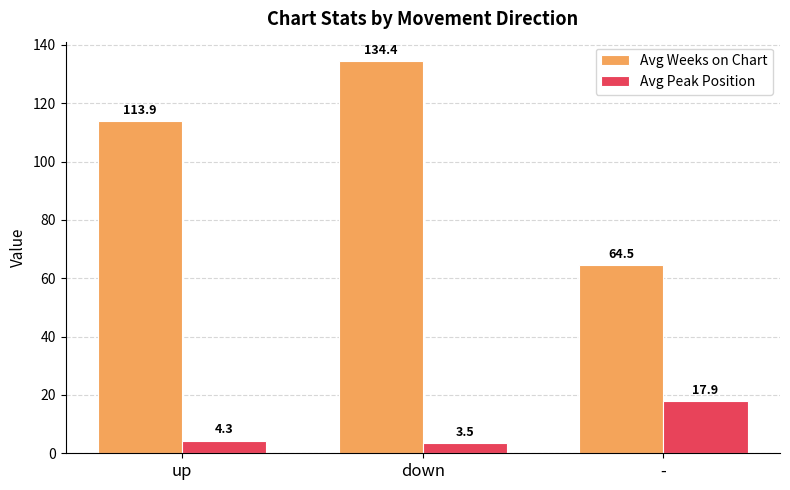

What is the smallest value displayed?

3.5